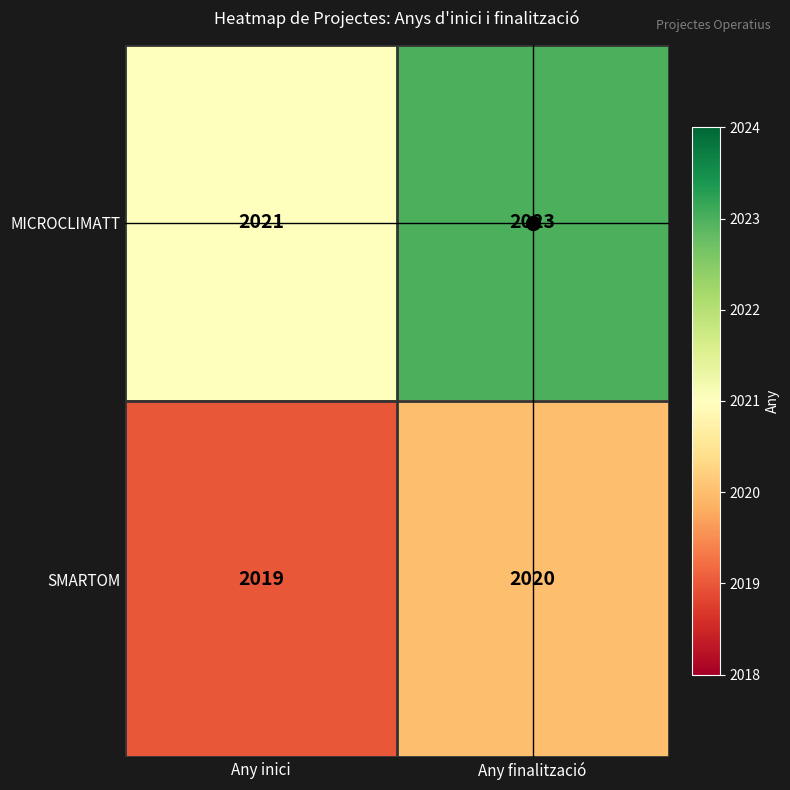

At which category is the sum across all series the highest?

Any finalització